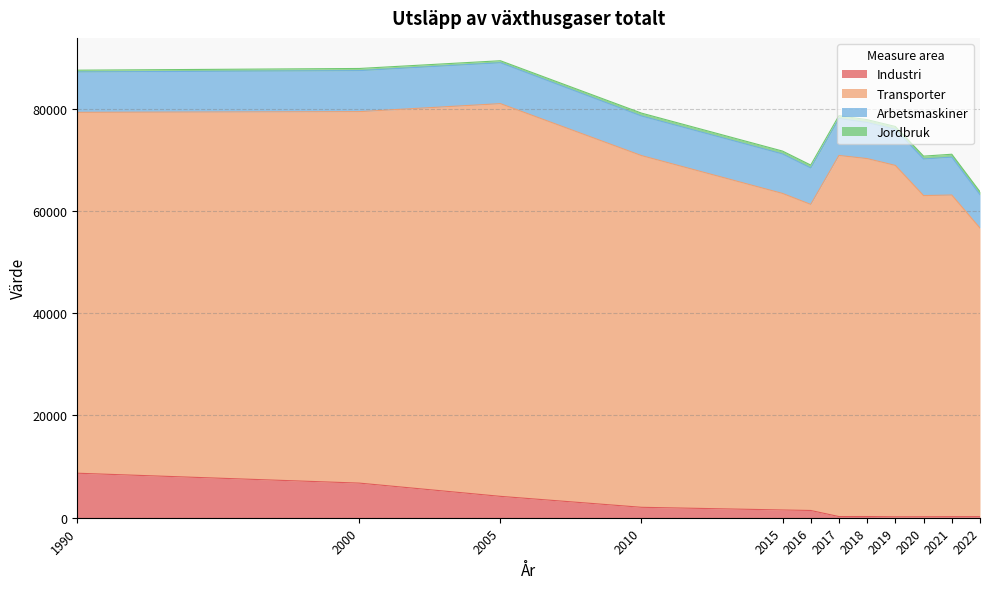

Which series changed the most between 2000 and 2021?

Transporter